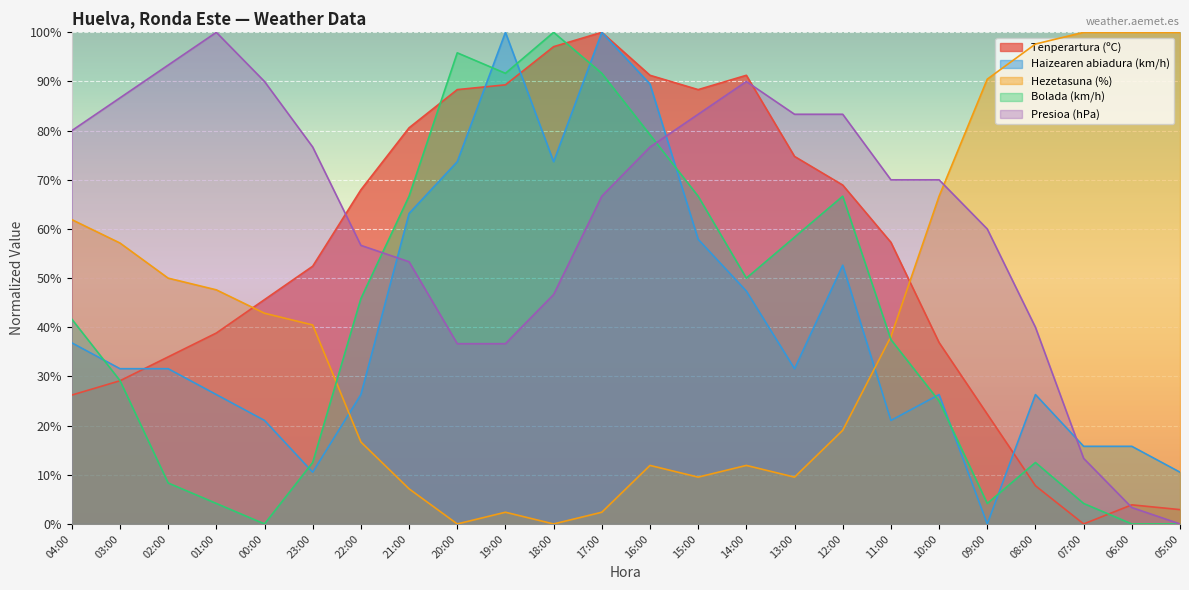

What are all the series names shown in the legend?

Tenperartura (ºC), Haizearen abiadura (km/h), Hezetasuna (%), Bolada (km/h), Presioa (hPa)